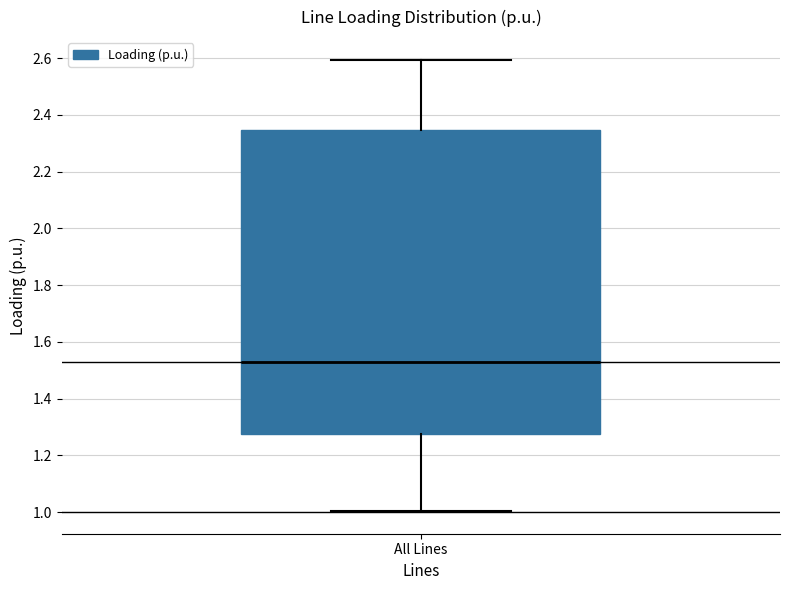

Where is the lower edge of the box for All Lines on the y-axis? The values are not printed on the chart, so give them approximately, as read against the axis.

1.28